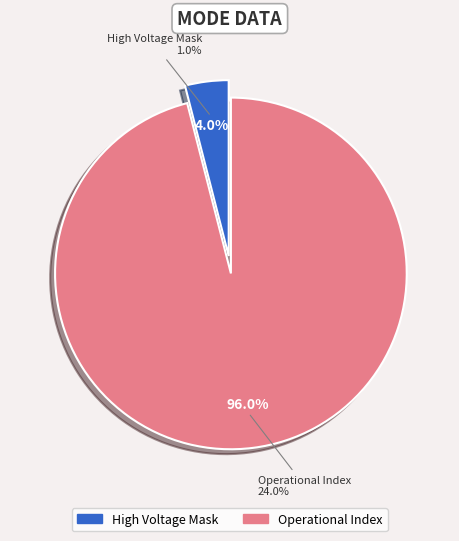

Which slice is the largest?

Operational Index